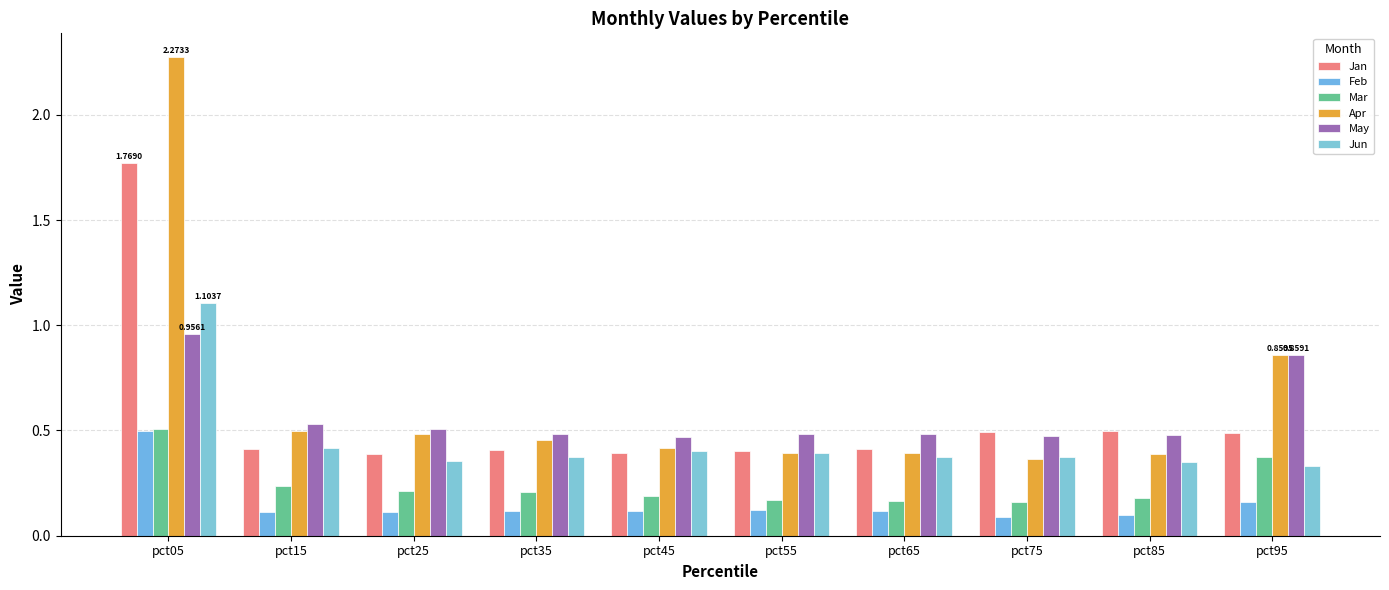

At pct15, list the series in order from smallest to largest.

Feb, Mar, Jan, Jun, Apr, May